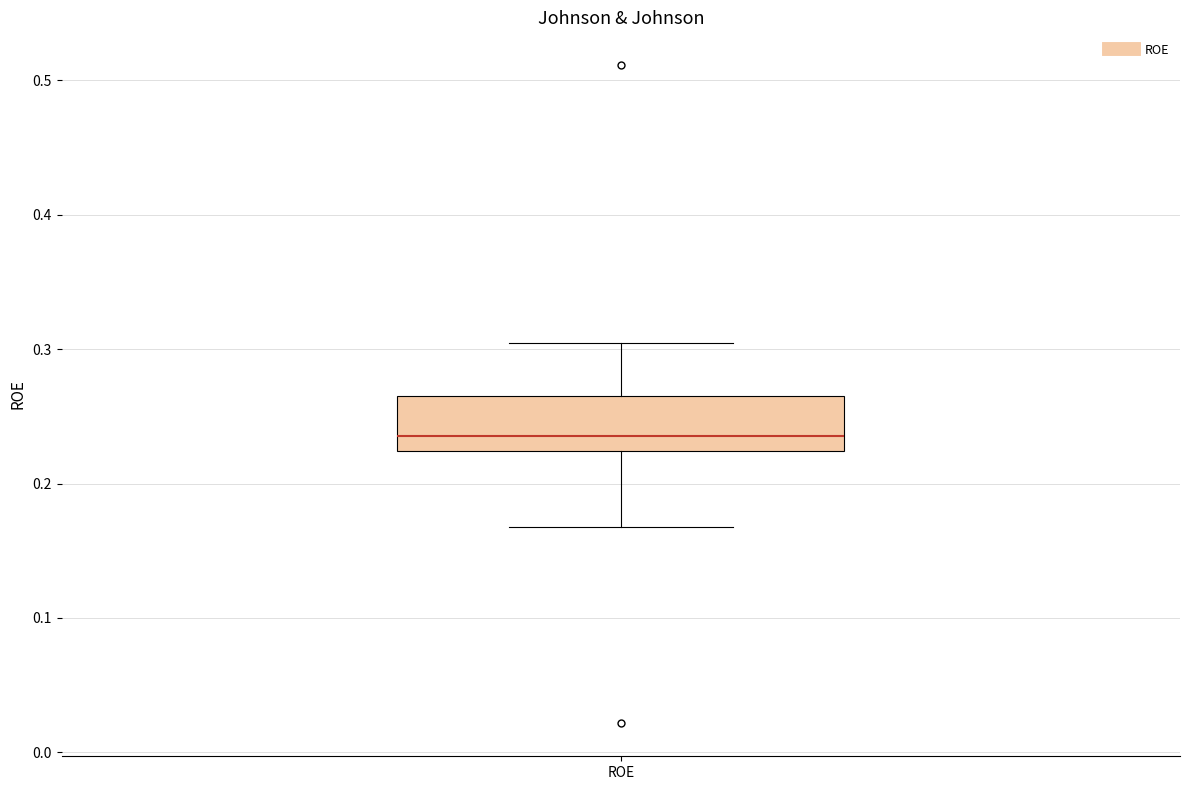

Where does the lower whisker of the box for ROE end on the y-axis? The values are not printed on the chart, so give them approximately, as read against the axis.

0.17